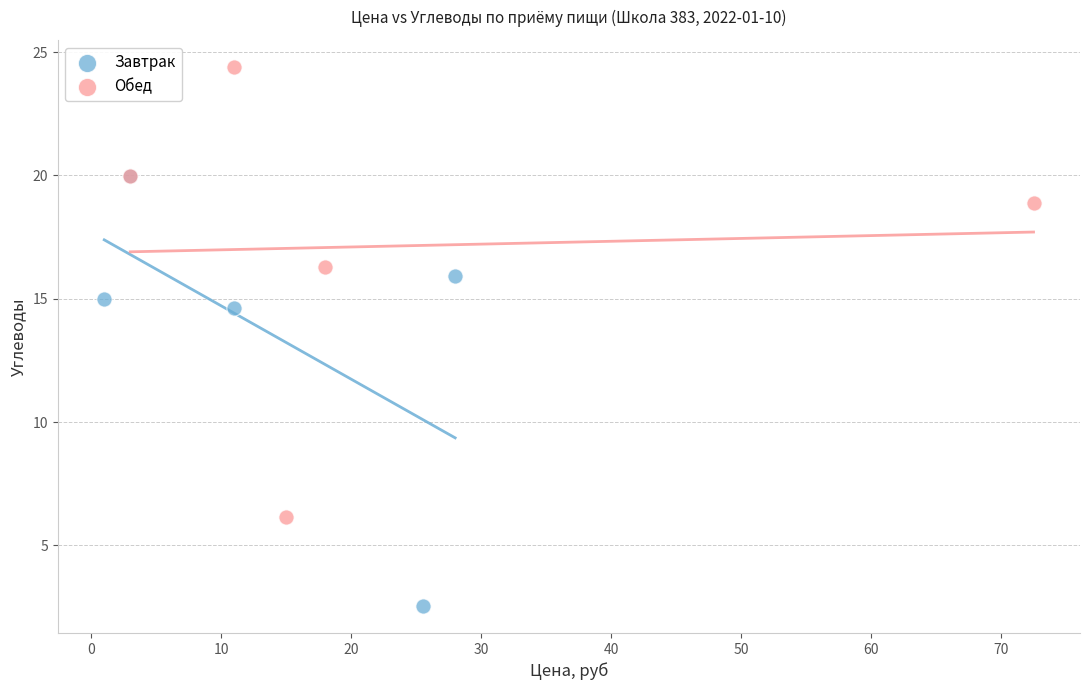

Which series reaches the minimum Y coordinate?

Завтрак